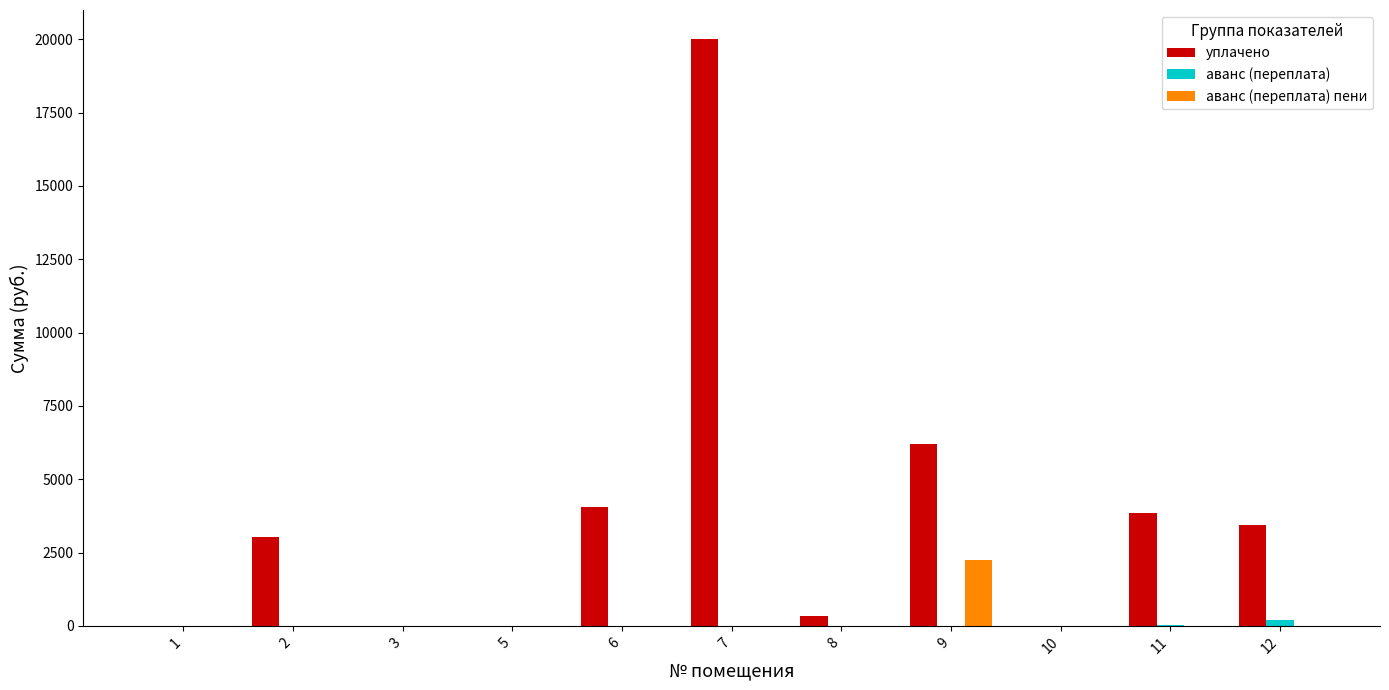

What is the sum of the уплачено values at 10 and 9?

6197.3